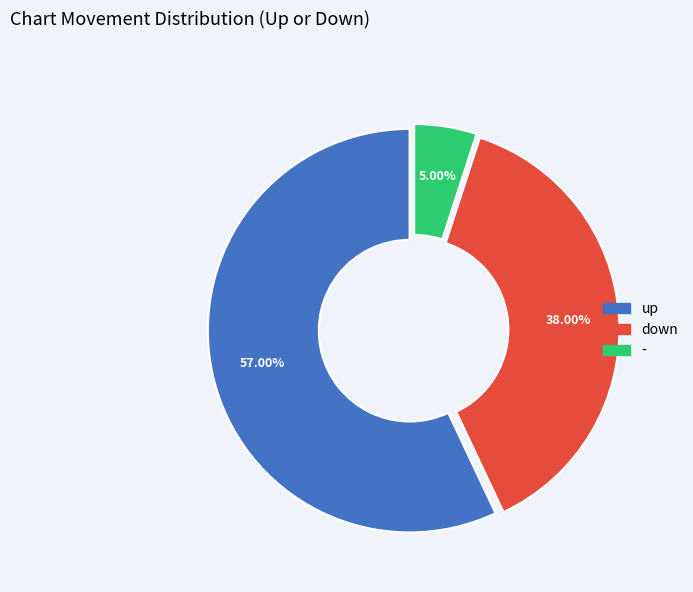

To the nearest percent, what is the average slice percentage?

33%